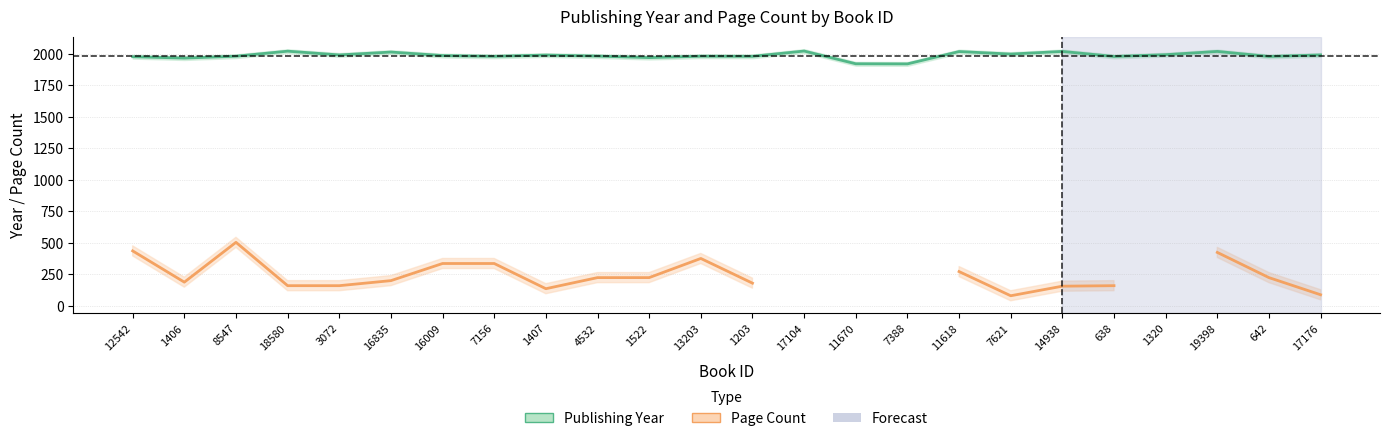

At which category is the sum across all series the highest?

8547